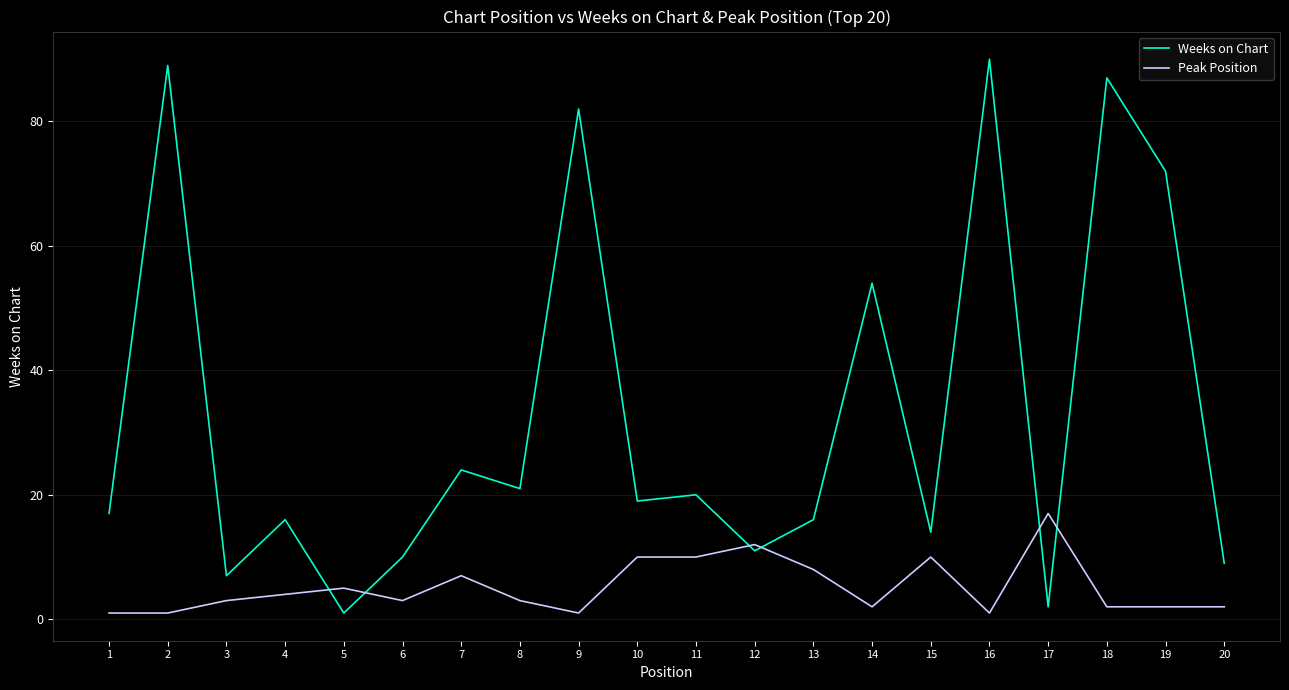

At 1, list the series in order from smallest to largest.

Peak Position, Weeks on Chart